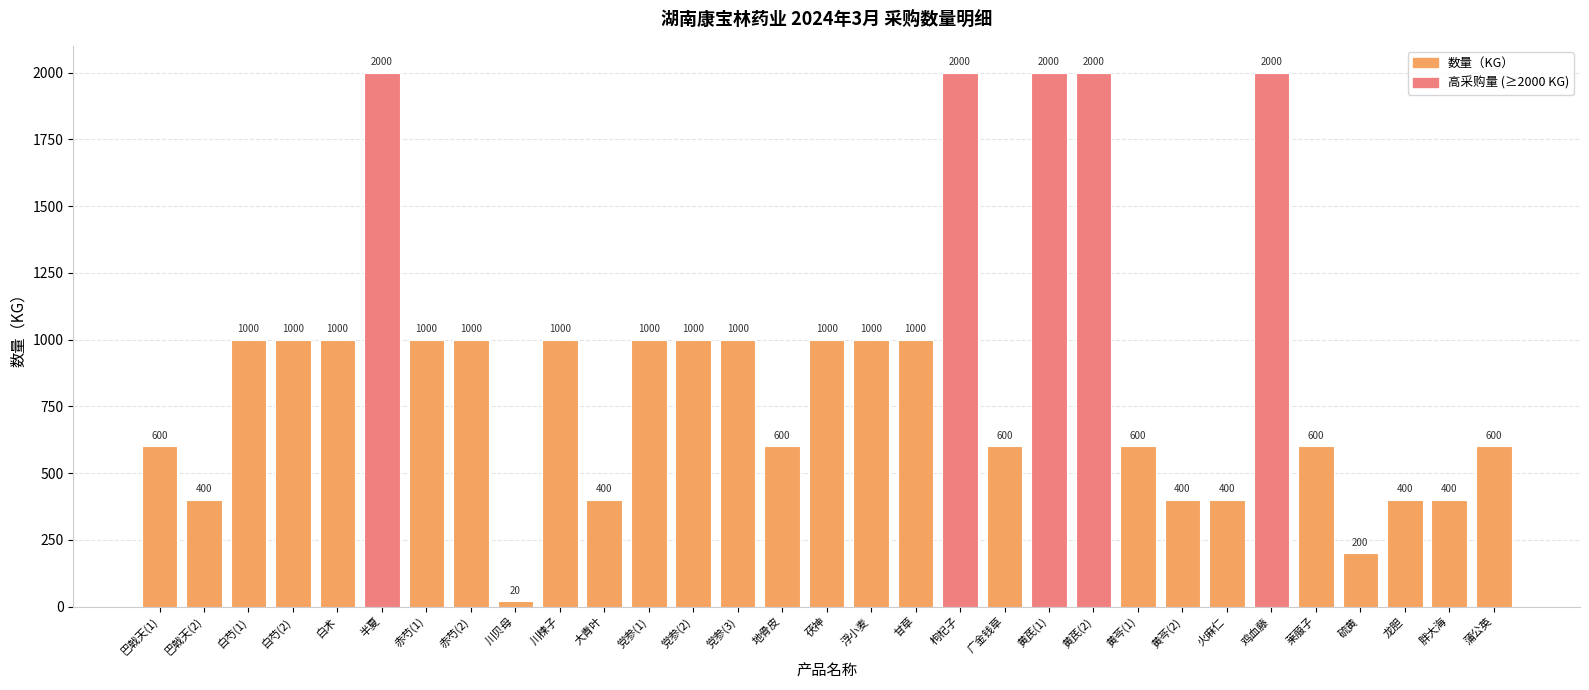

How many bars are there in total?

31